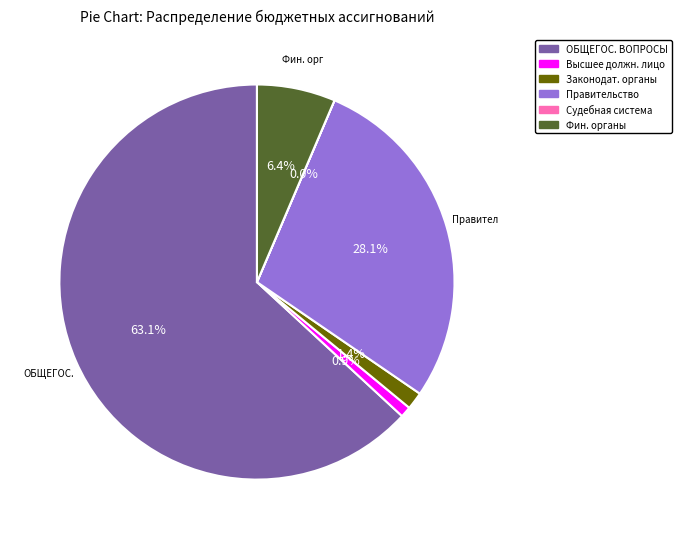

Does any single category account for the majority?

Yes